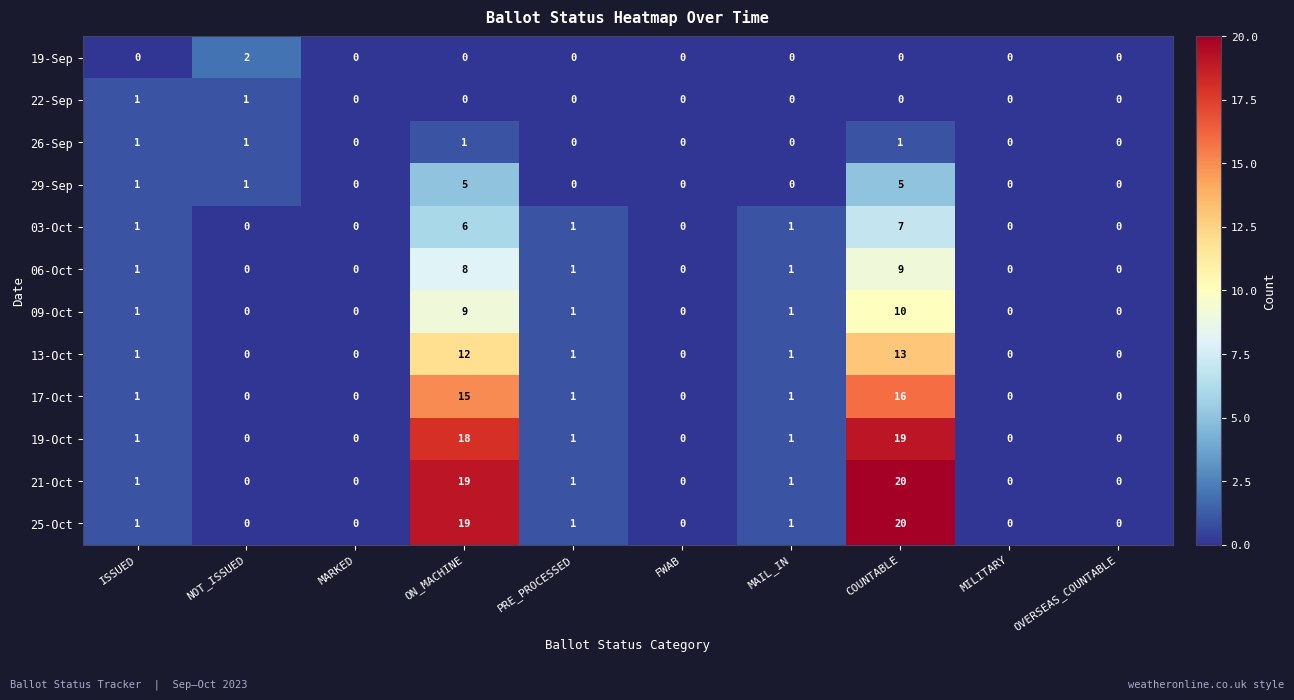

Is it true that 25-Oct equals 0 at MAIL_IN?

False